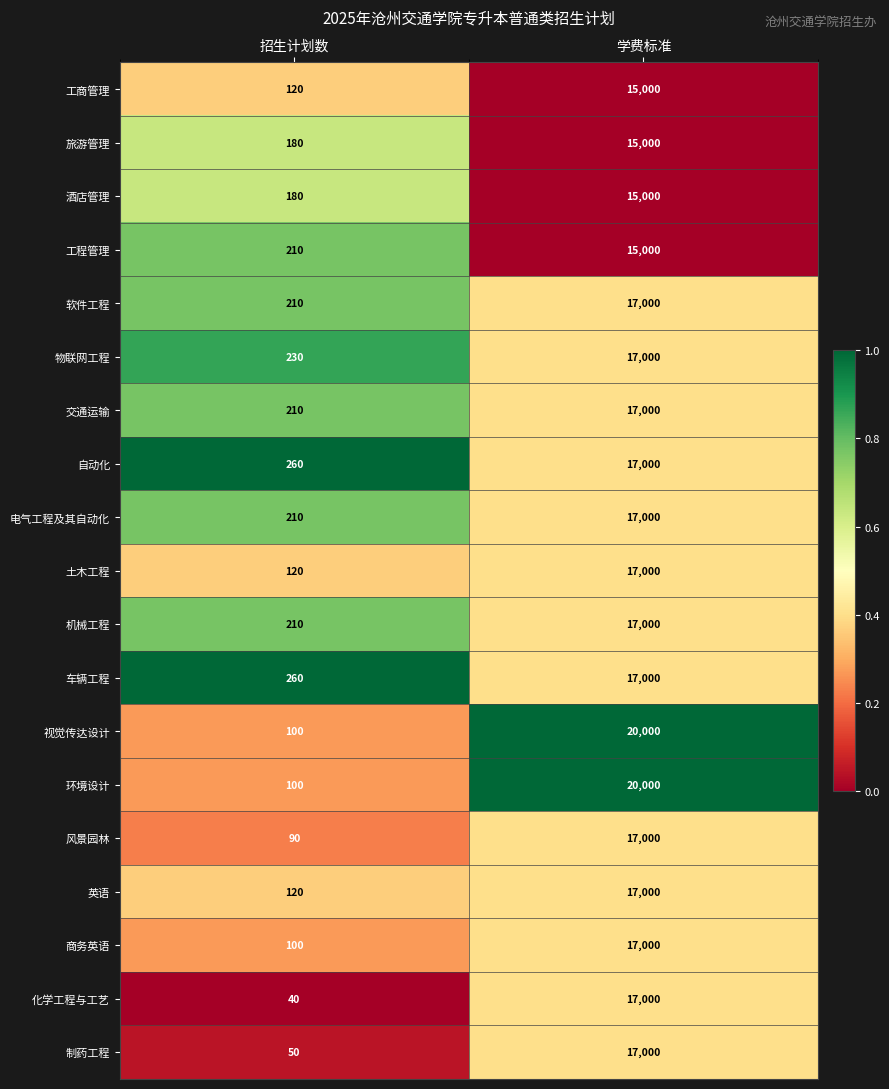

What value does the 视觉传达设计 series have at 学费标准, to the nearest 10?

20000